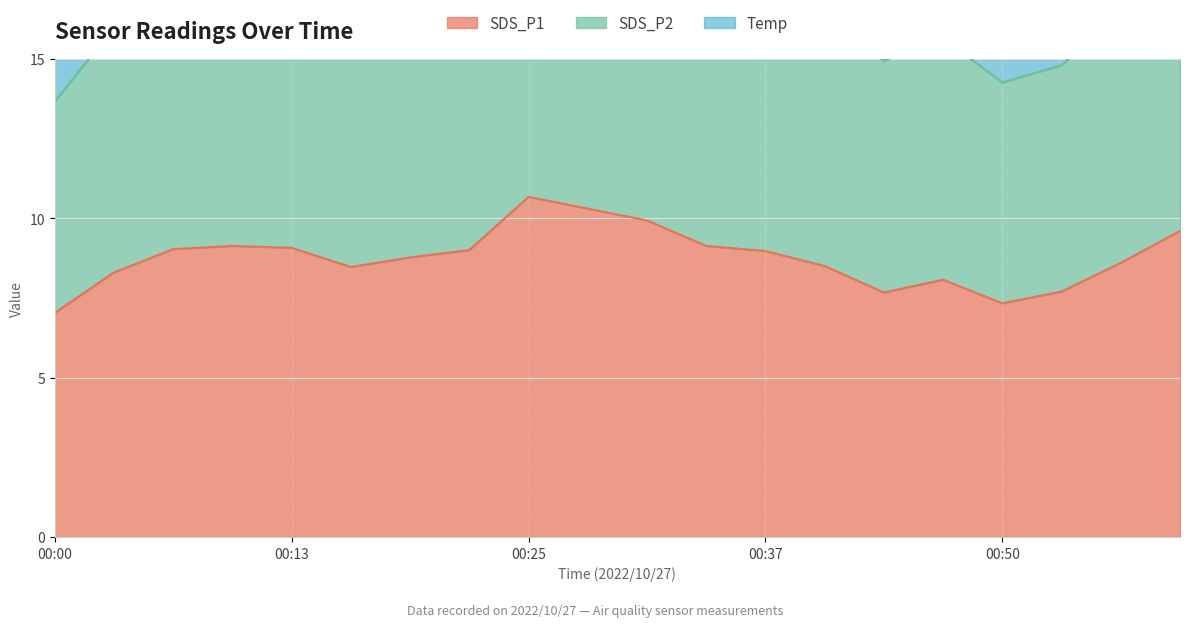

Read the SDS_P2 value at 00:59.

18.4